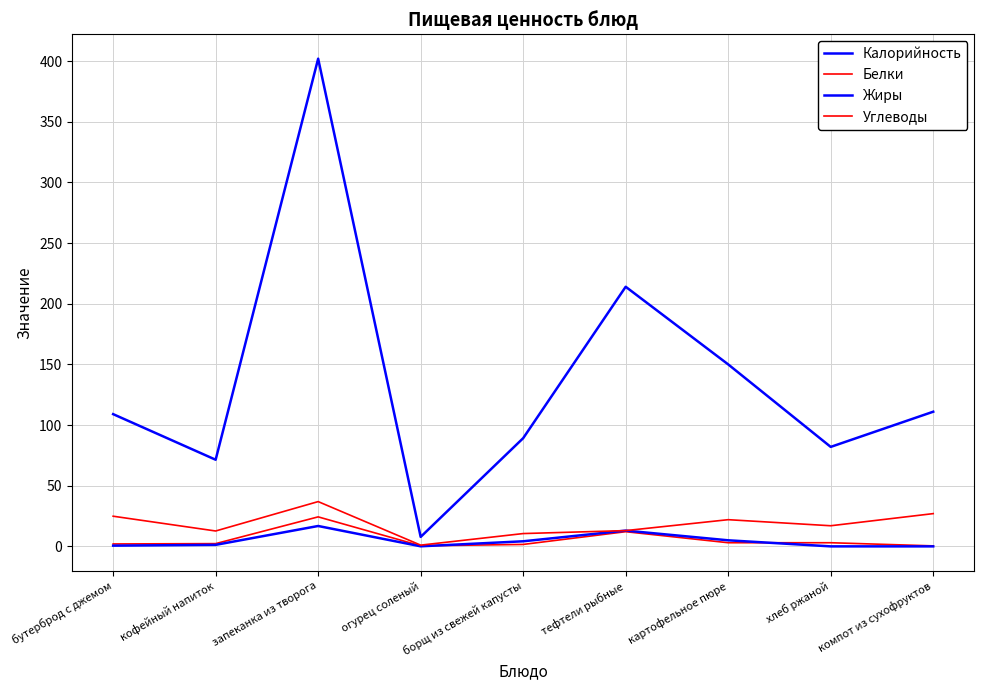

How many lines are shown in the chart?

4